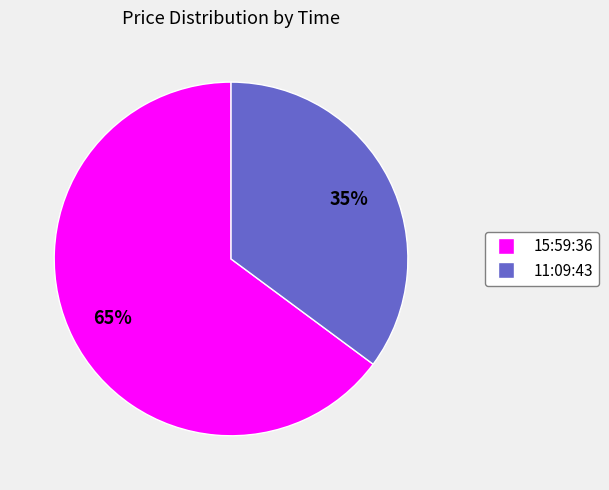

Which slice is the largest?

15:59:36